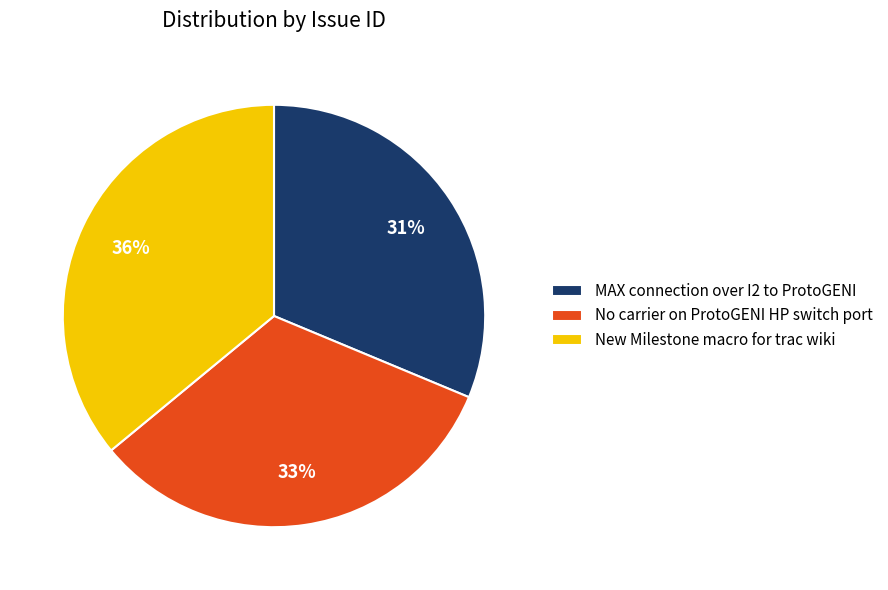

True or false: MAX connection over I2 to ProtoGENI accounts for 31% of the total.

True